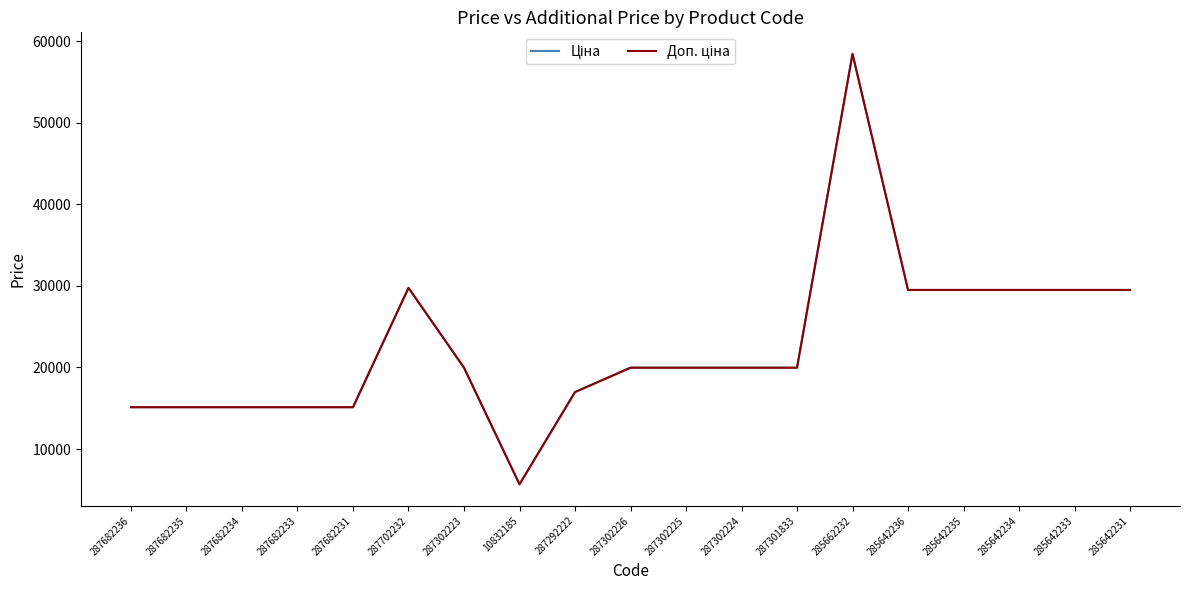

Does the chart have visible grid lines?

No